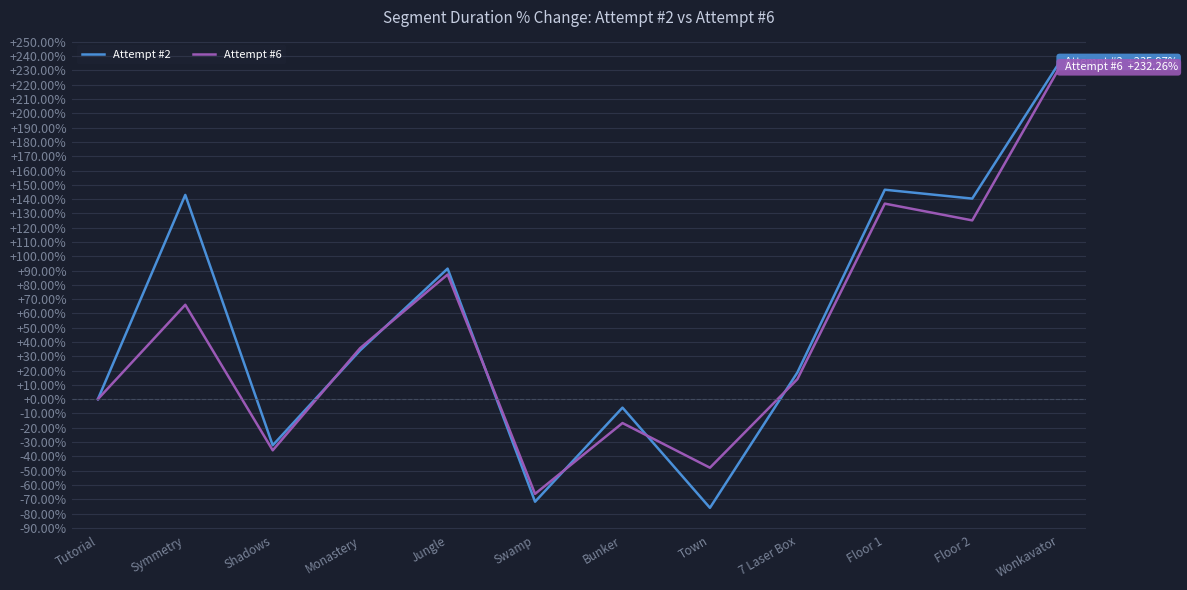

Where is the first local maximum for Attempt #6?

Symmetry